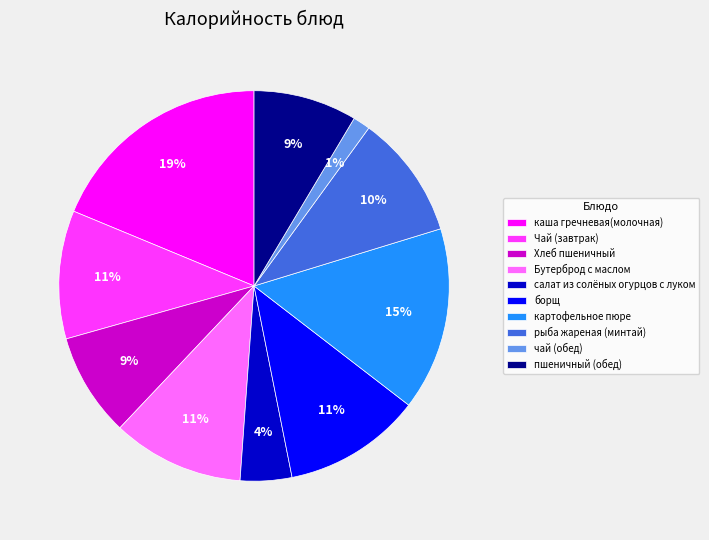

Count the number of slices in the pie.

10